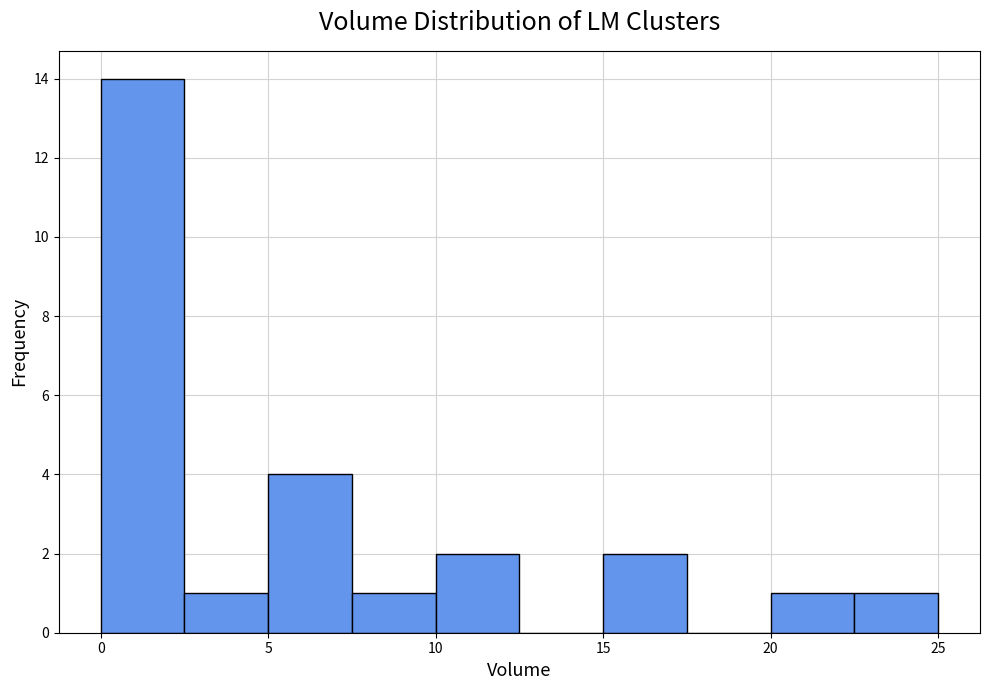

How tall is the bar that spans 15.0 to 17.5 on the x-axis? The values are not printed on the chart, so give them approximately, as read against the axis.

2